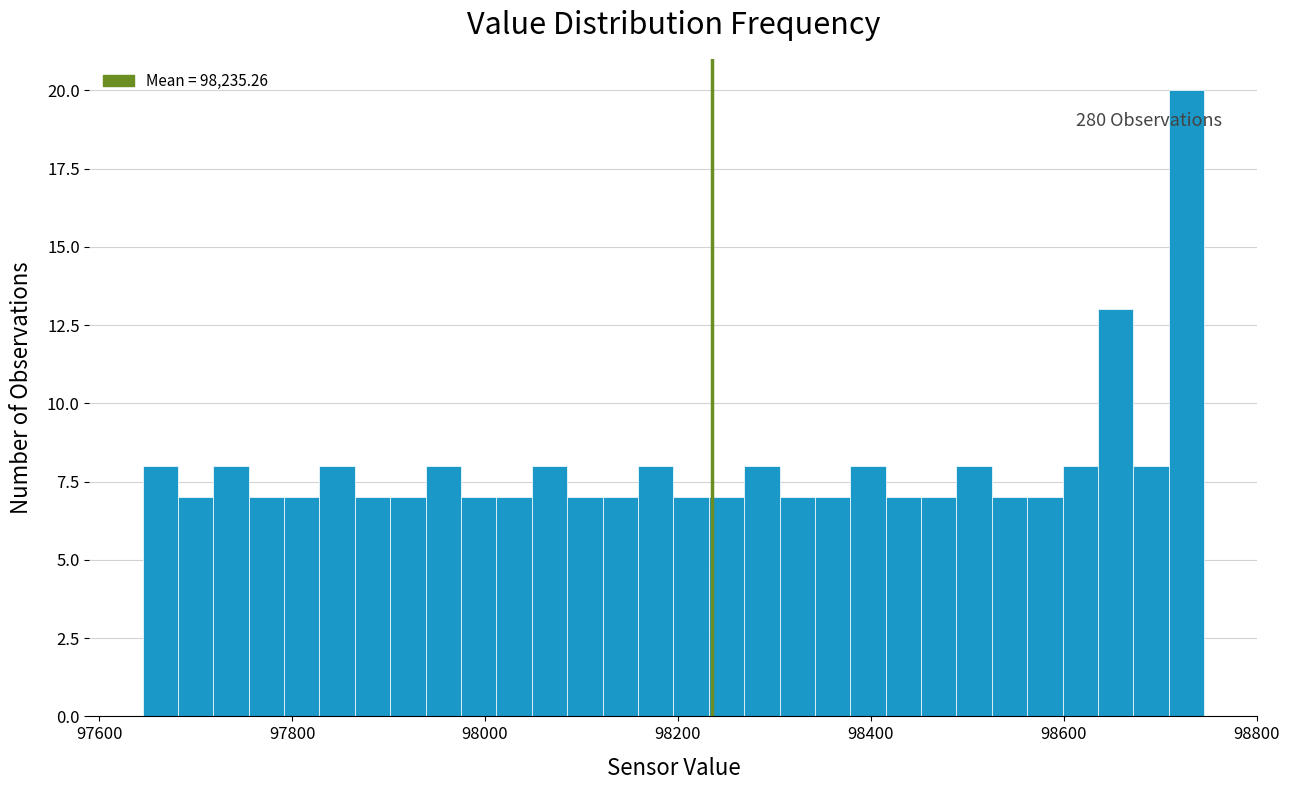

Around what value on the x-axis is the tallest bar? Give the approximate position of its centre, as read against the axis.

98720